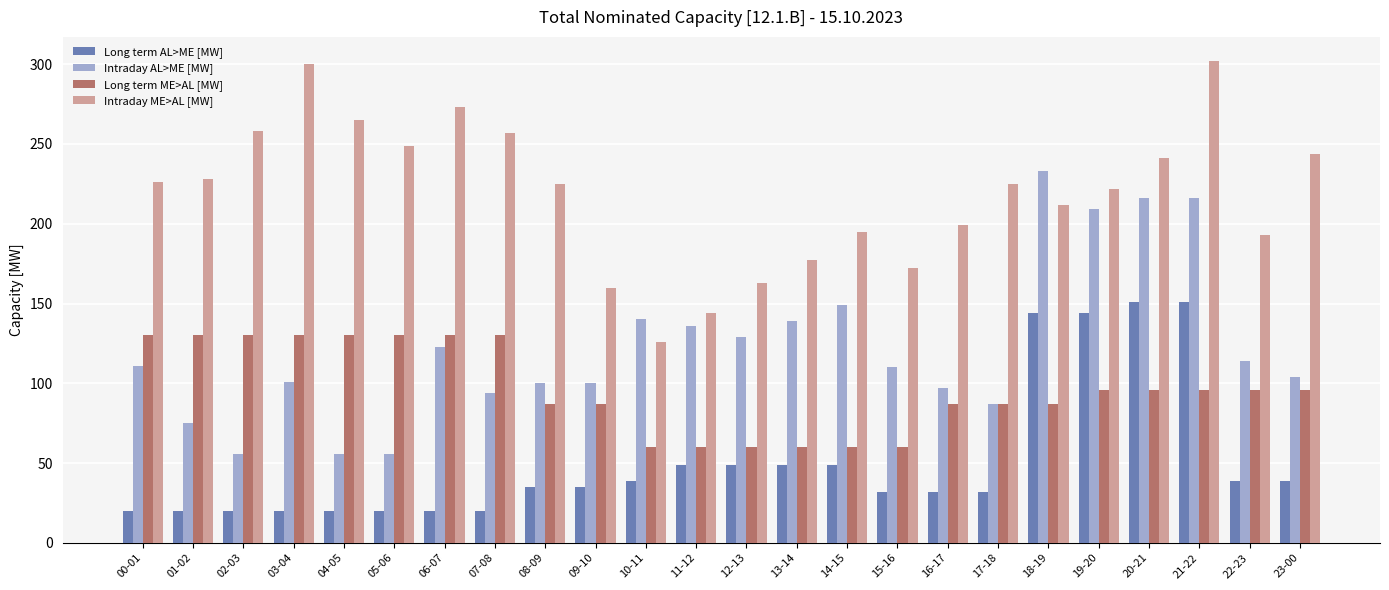

List the series in order of their overall mean, lowest first.

Long term AL>ME [MW], Long term ME>AL [MW], Intraday AL>ME [MW], Intraday ME>AL [MW]